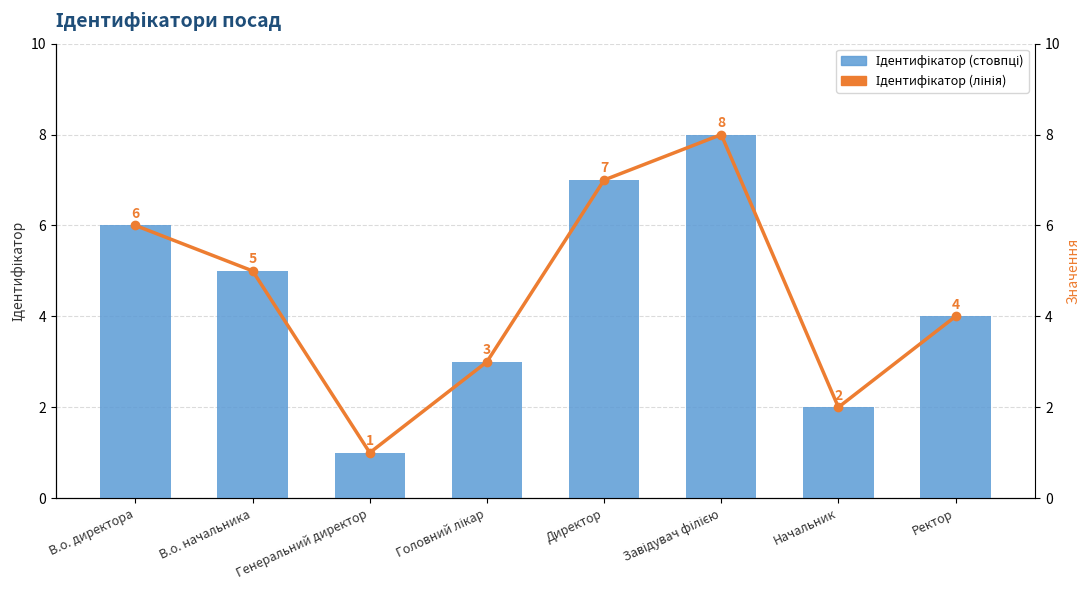

What is the label of the 4th bar from the right?

Директор